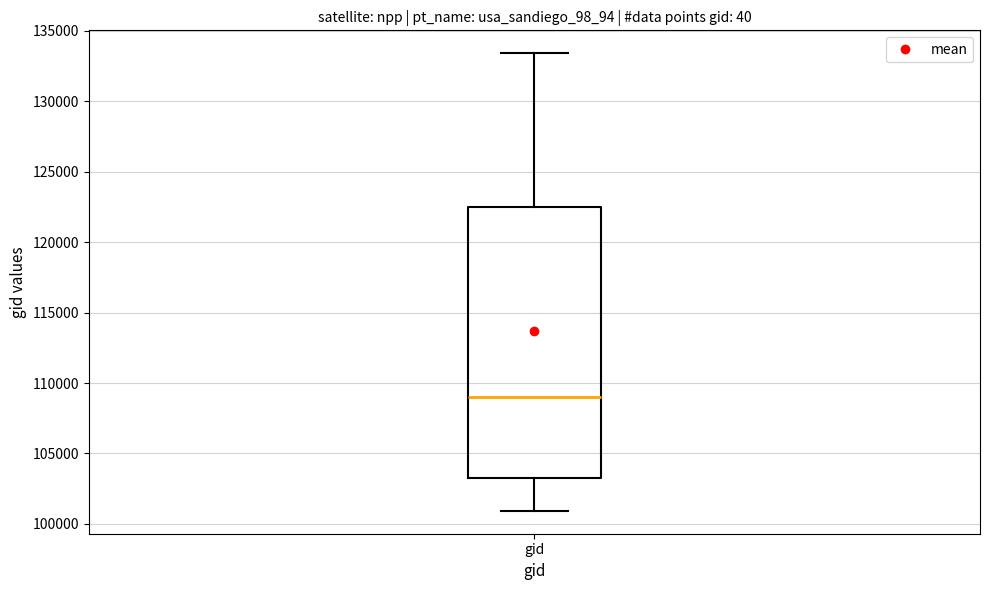

Read this box plot against the y-axis: the position of the median line, the range covered by the box, and the ends of both whiskers. The values are not printed on the chart, so give them approximately, as read against the axis.

median 109000, box 103000 to 122500, whiskers 101000 to 133500